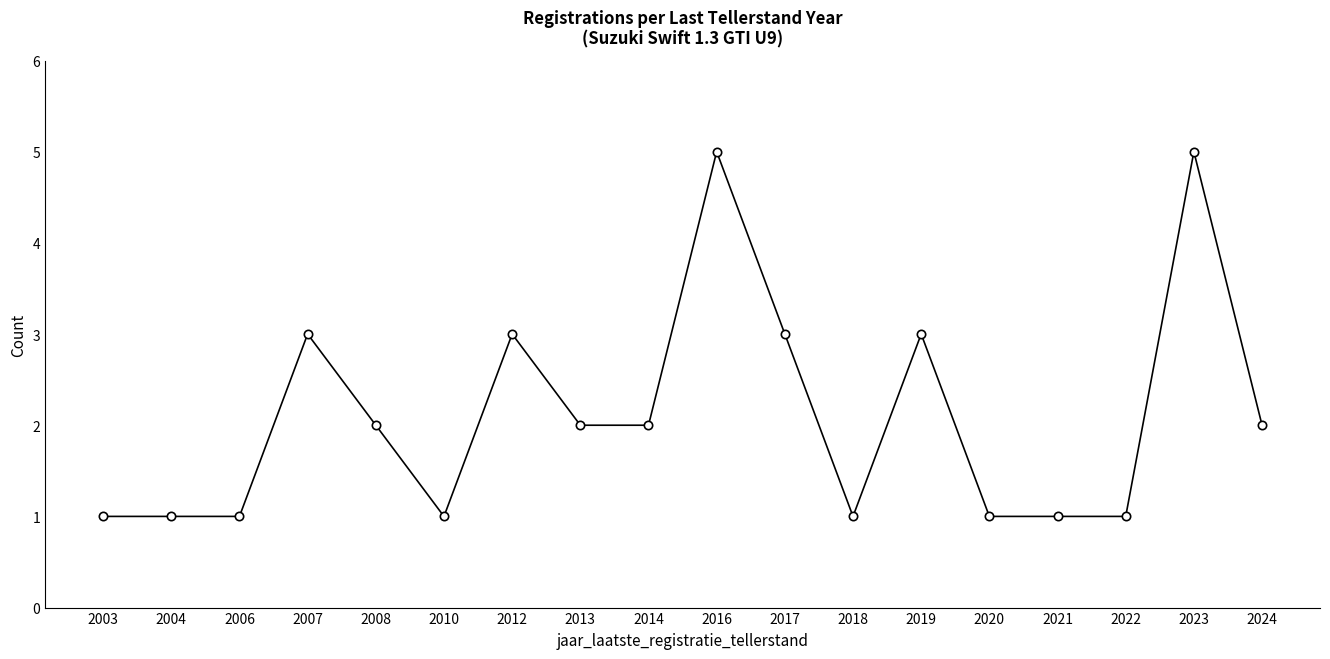

True or false: there are more than 2 points higher than both neighbors.

True